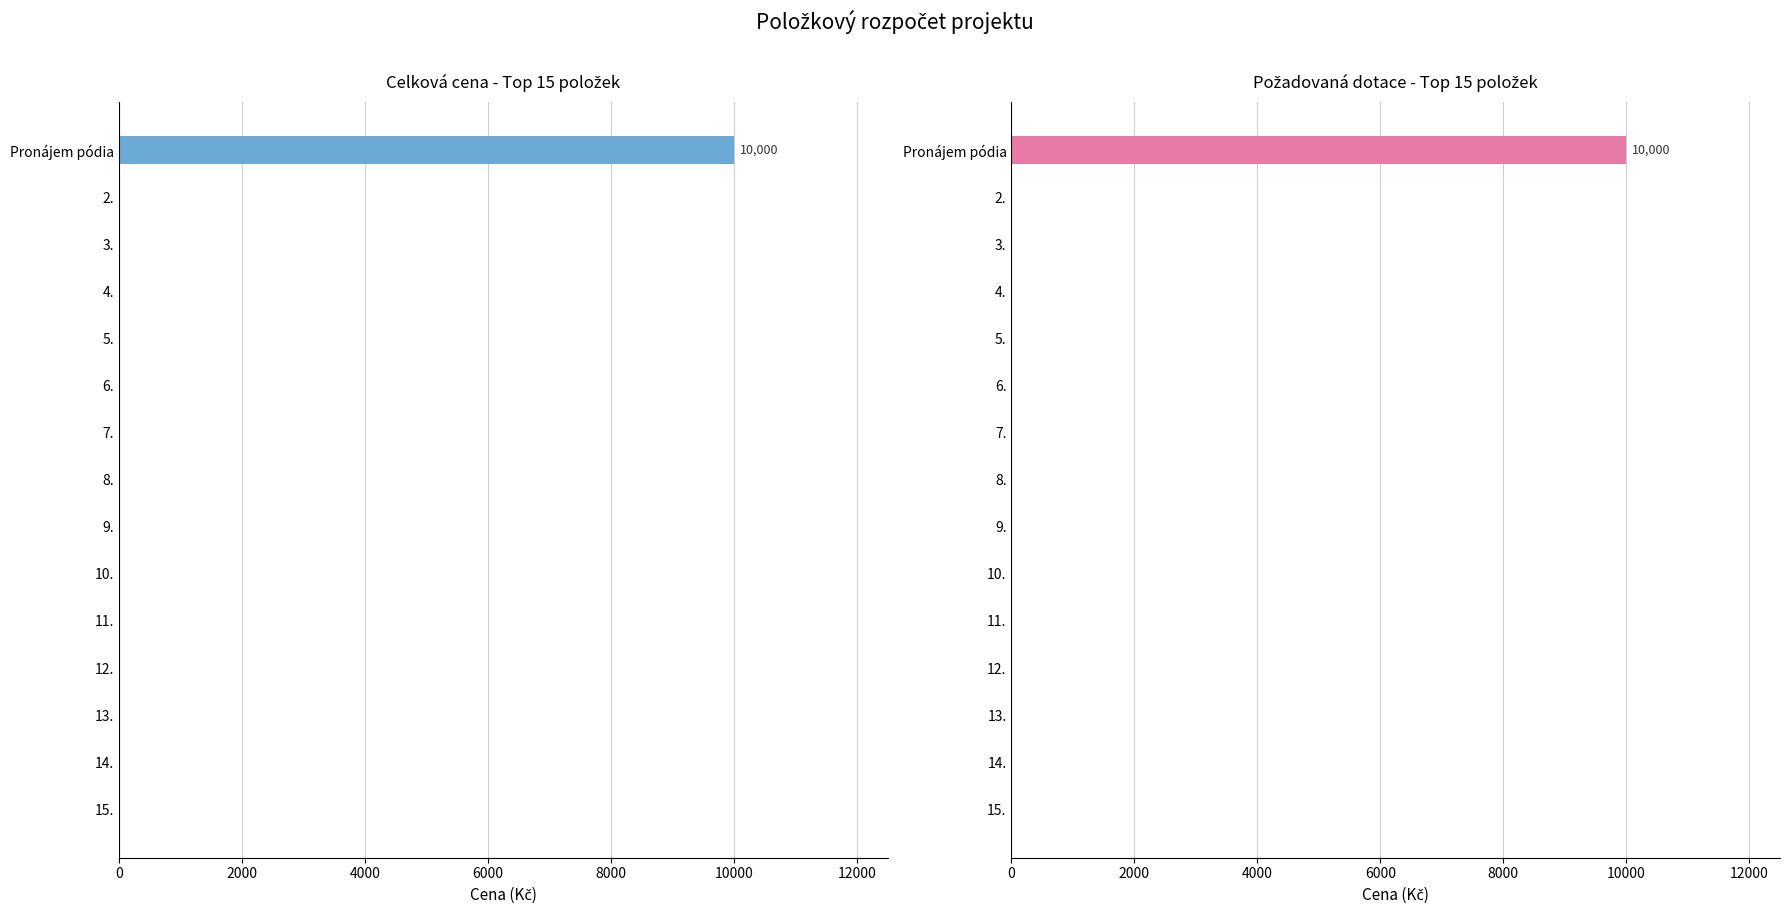

At how many categories does at least one series exceed 4388?

1